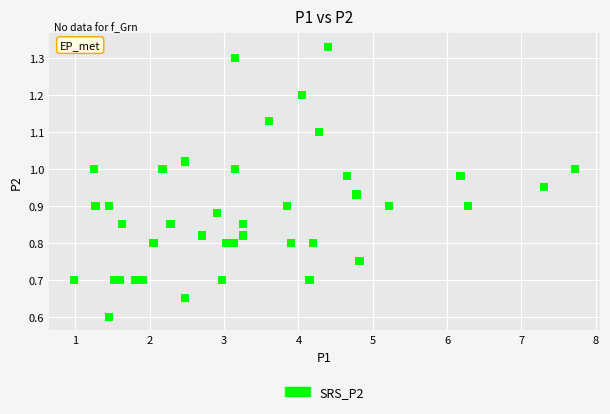

What is the range of X values (max minus min)?

6.7